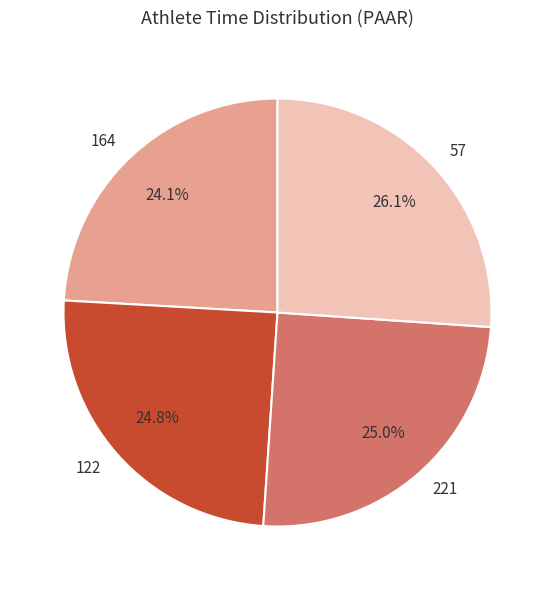

Do 164 and 221 together represent more than half of the pie?

No